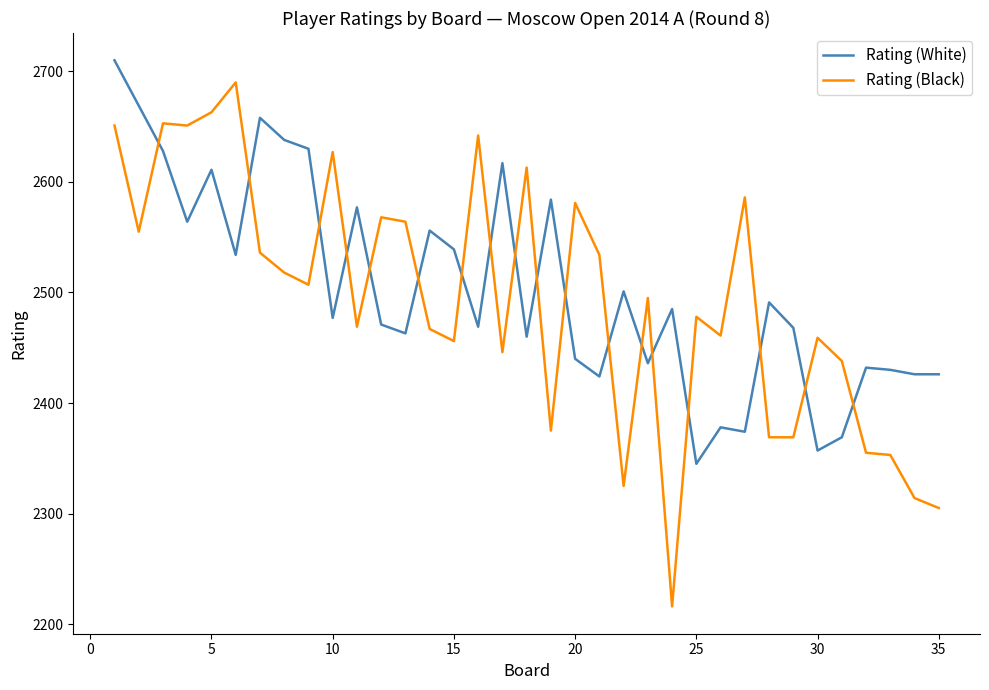

True or false: Rating (Black) and Rating (White) cross at least once.

True